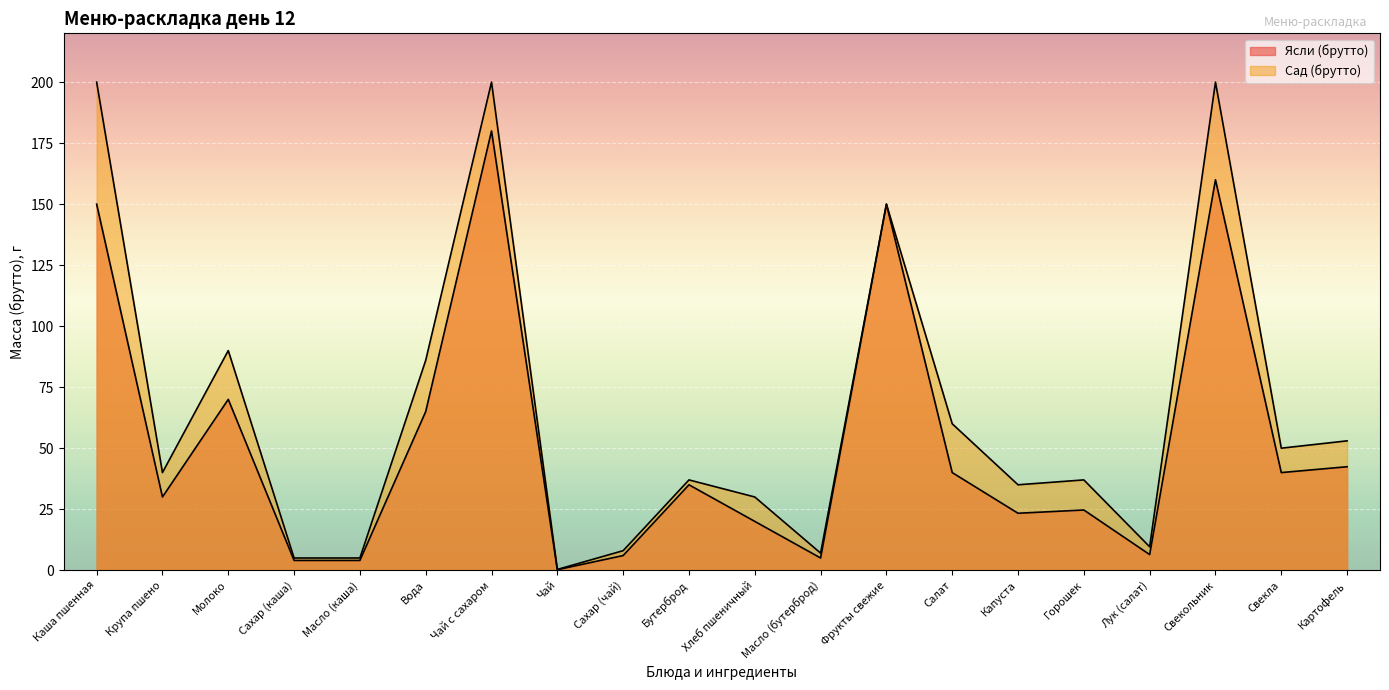

True or false: Сад (брутто) and Ясли (брутто) cross at least once.

False